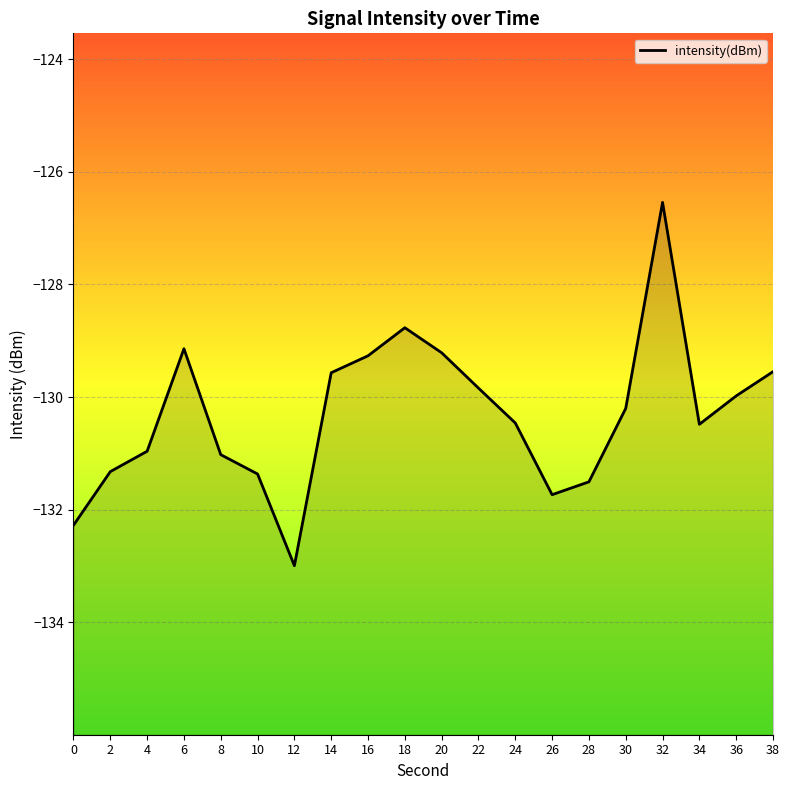

How many data points does each series have?

20